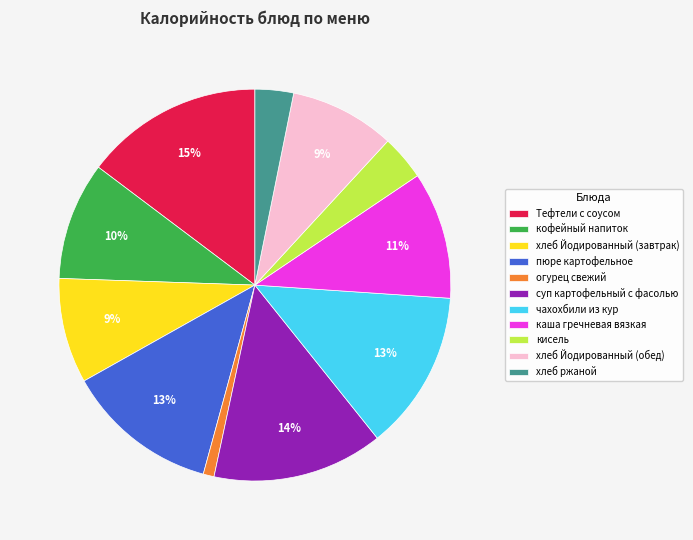

Combined, do каша гречневая вязкая and пюре картофельное account for over 50%?

No